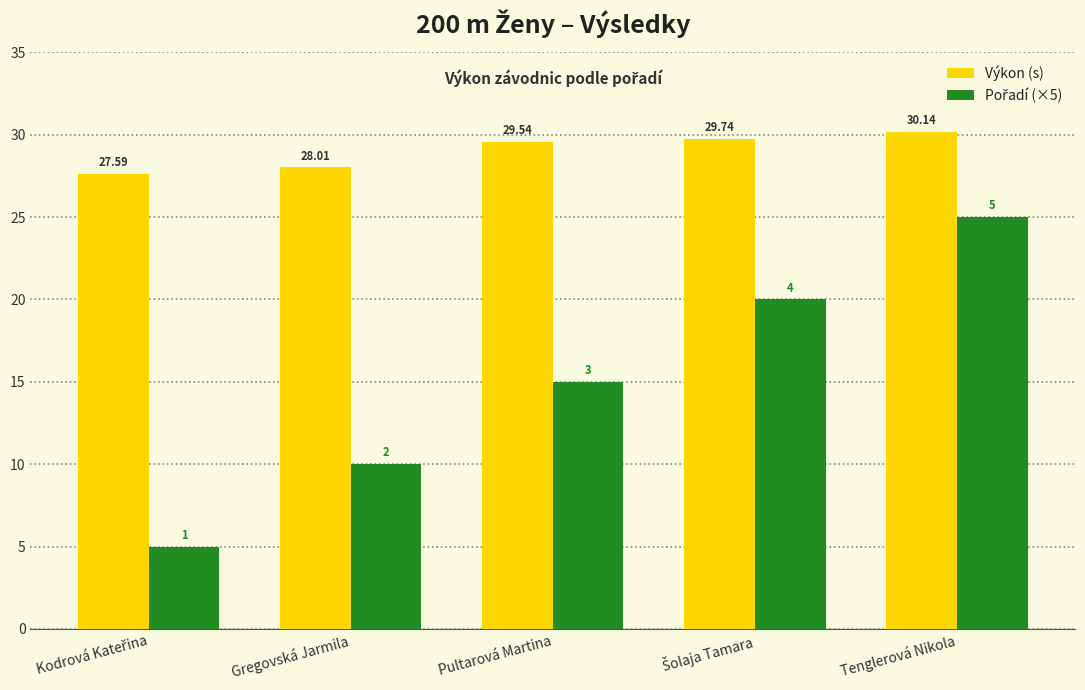

Where is Výkon (s) nearest to the value 28?

Gregovská Jarmila